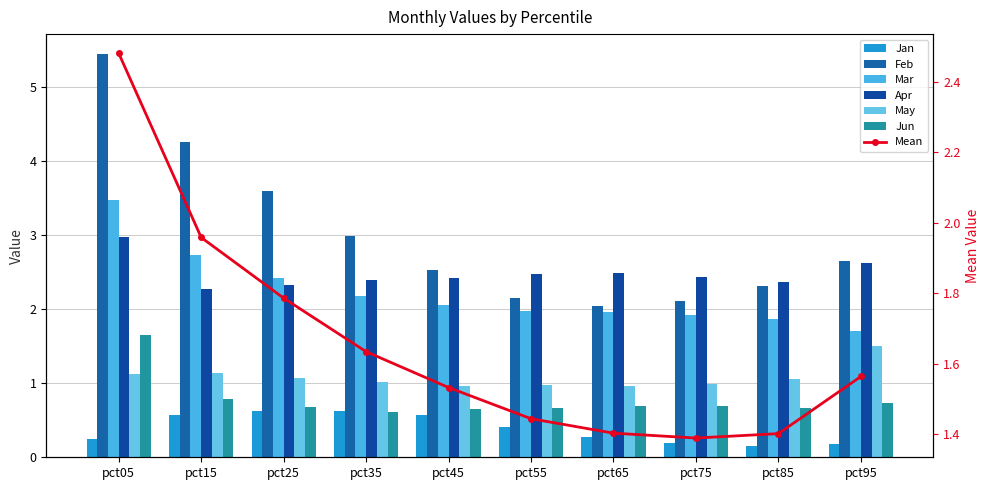

How many bars are there in each group?

6